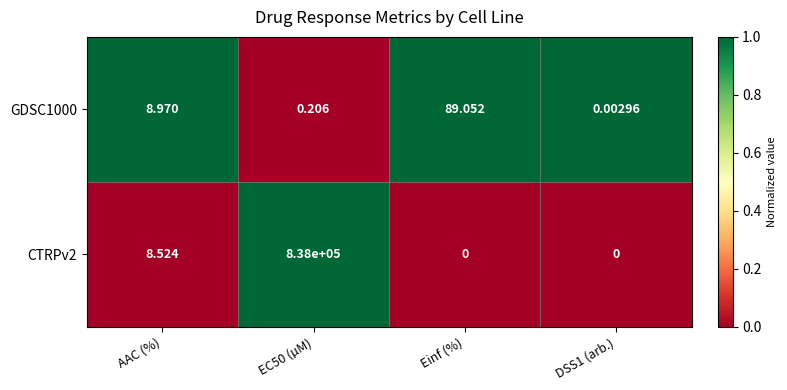

Is the value of CTRPv2 at EC50 (µM) greater than the value of GDSC1000 at DSS1 (arb.)?

Yes